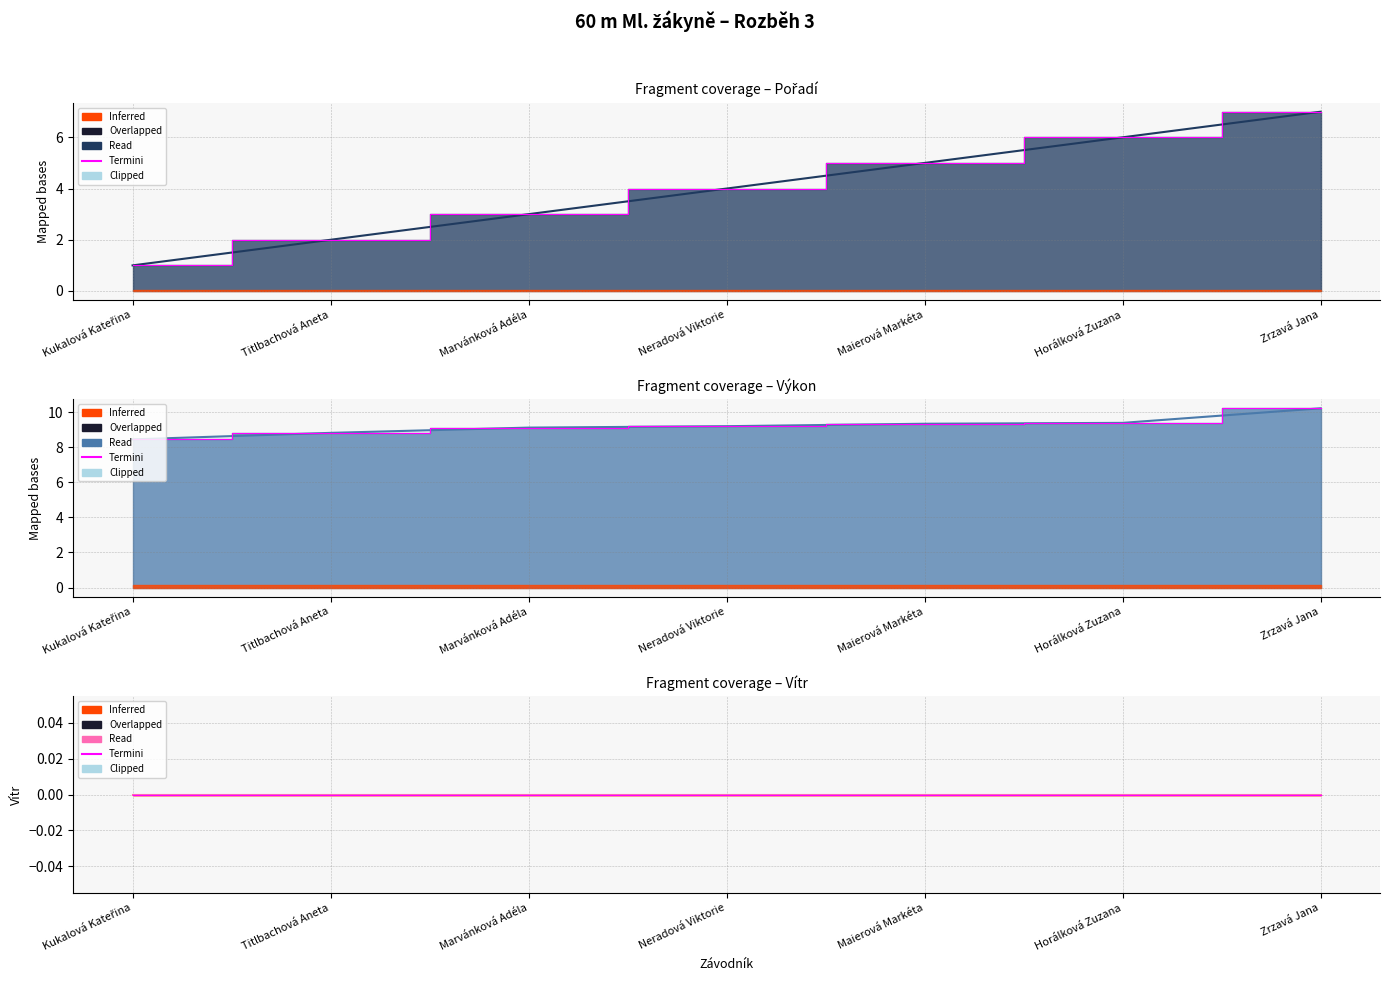

What is the spread (max minus min) of values at Maierová Markéta?

4.3